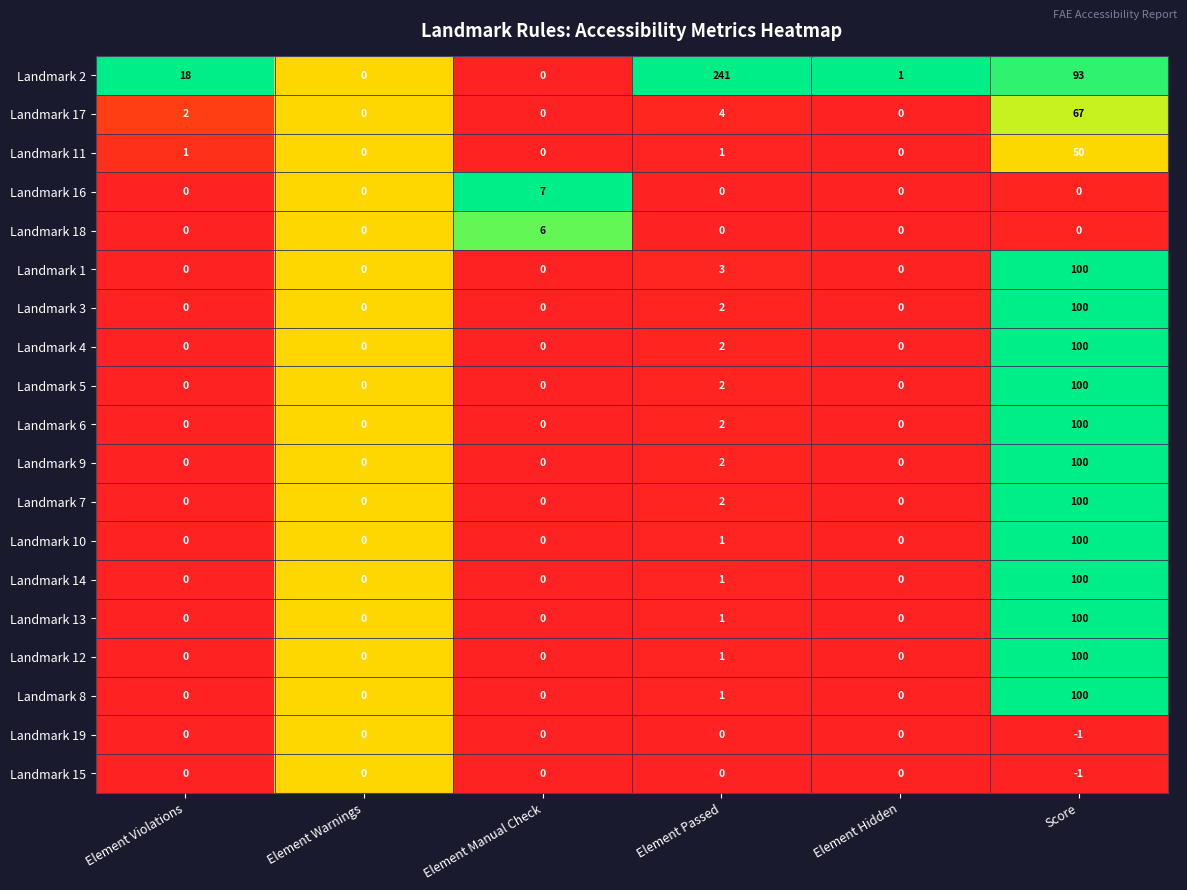

Which series has the widest spread of values?

Landmark 2